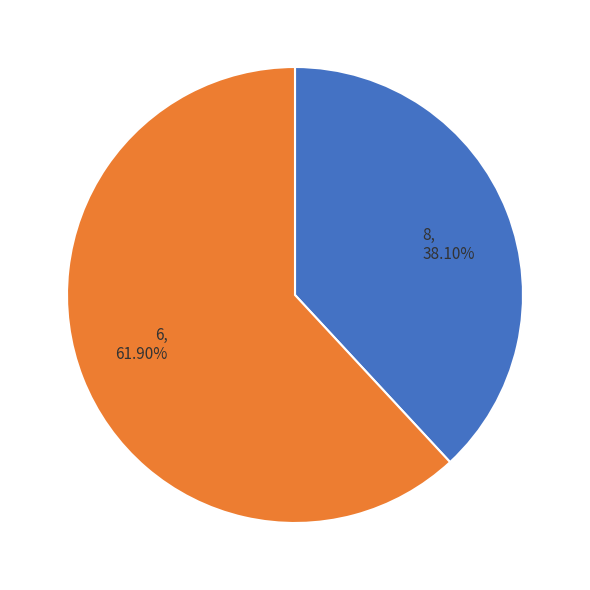

To the nearest percent, what is the difference between the largest and smallest slice percentages?

24%